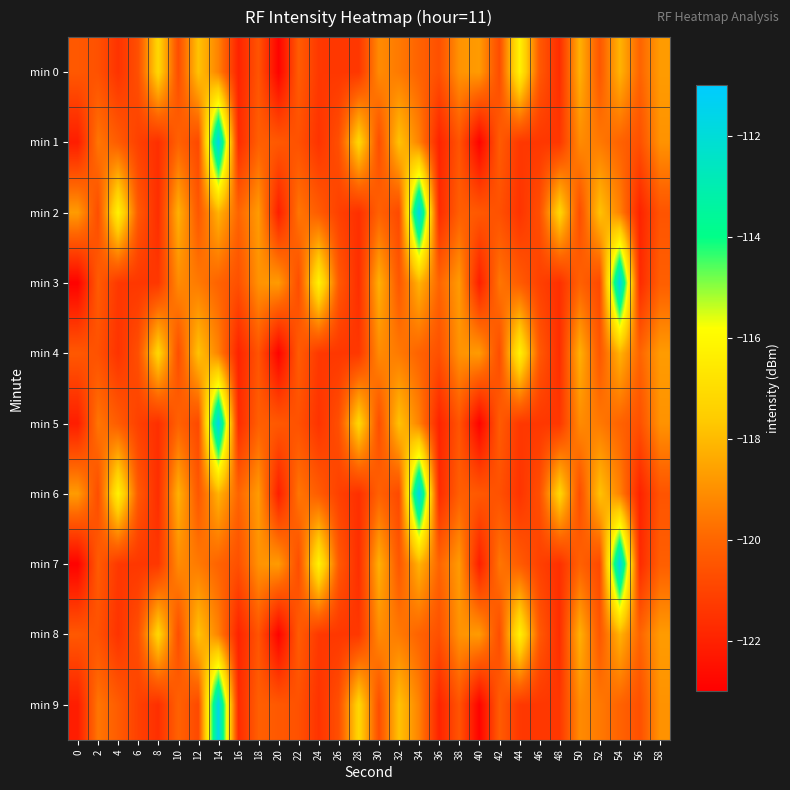

Between 30 and 38, which is larger?

38